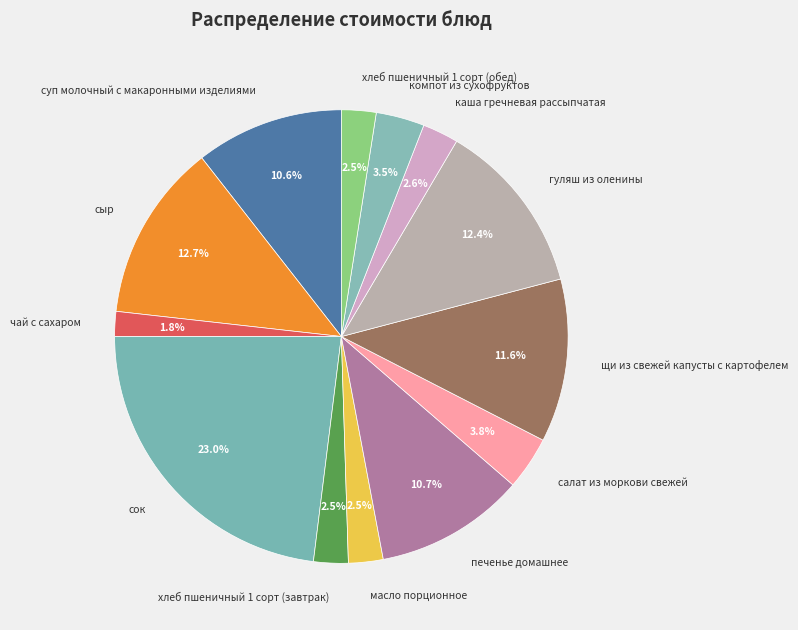

Between щи из свежей капусты с картофелем and печенье домашнее, which is larger?

щи из свежей капусты с картофелем